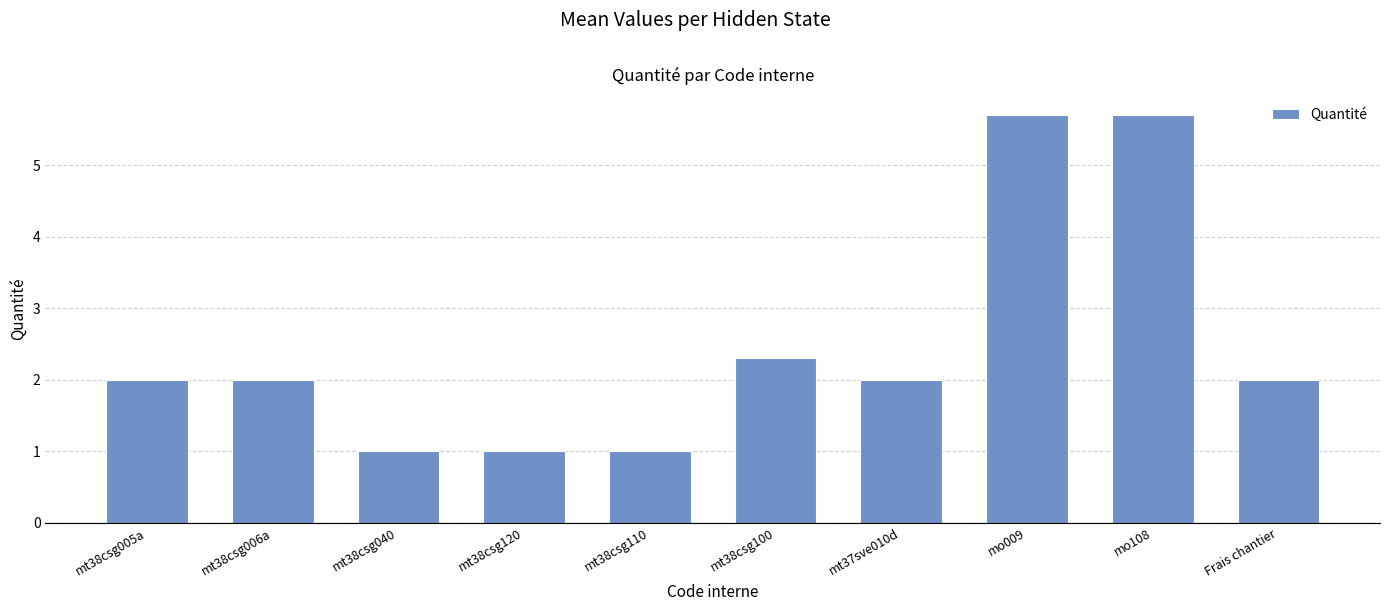

The chart shows a value of 1.0 at mt38csg120. True or false?

True